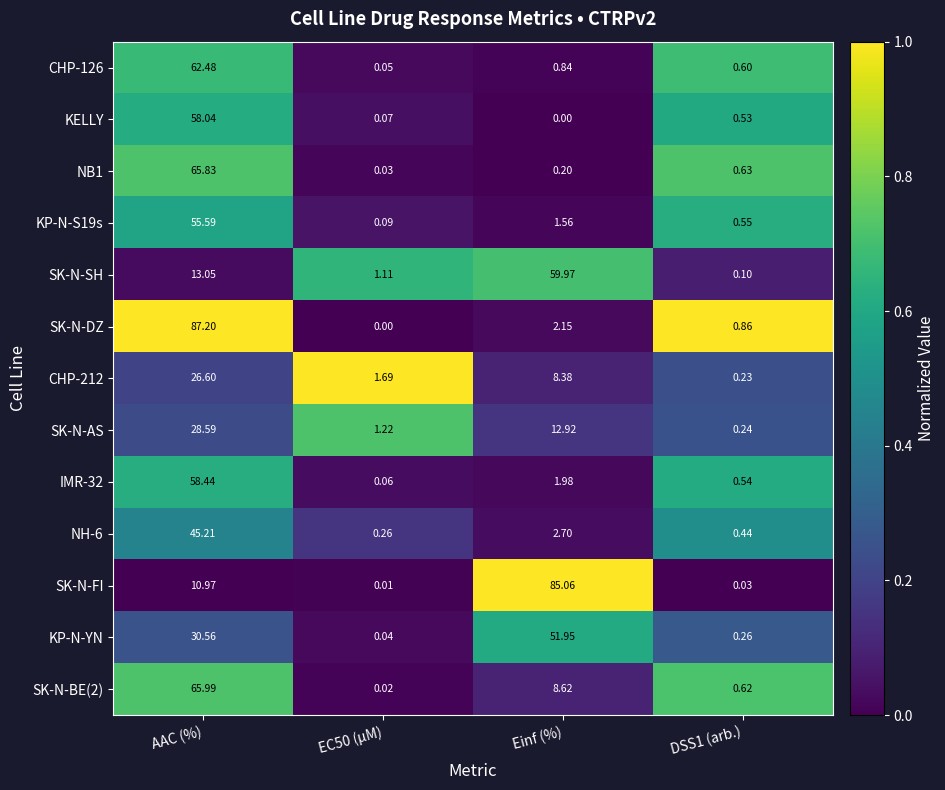

Count the number of categories in the chart.

4